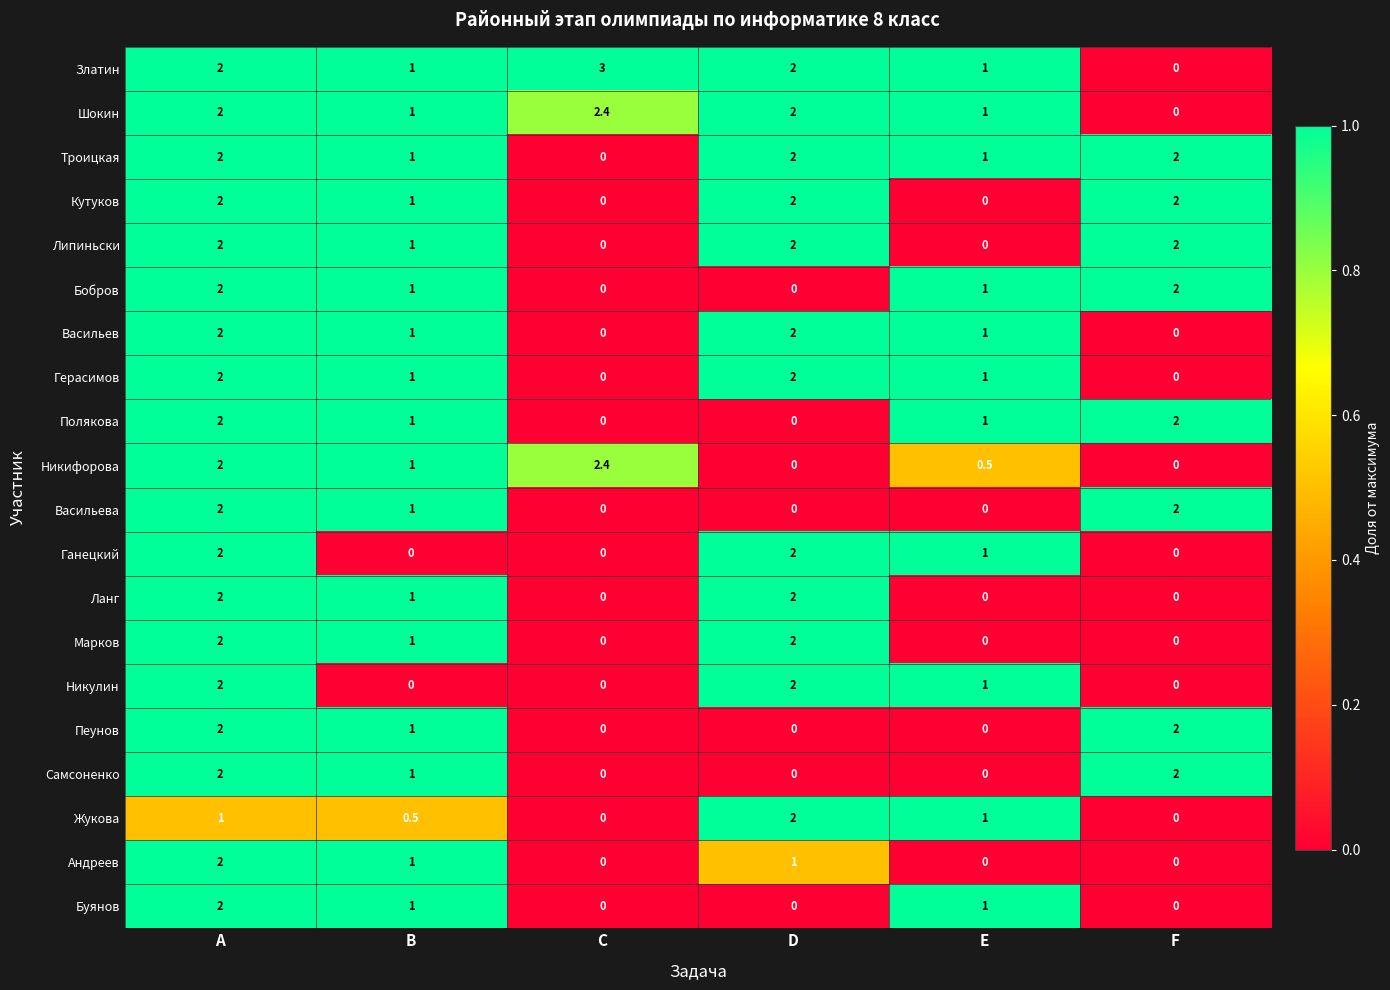

How many Кутуков values are between 0 and 2?

6